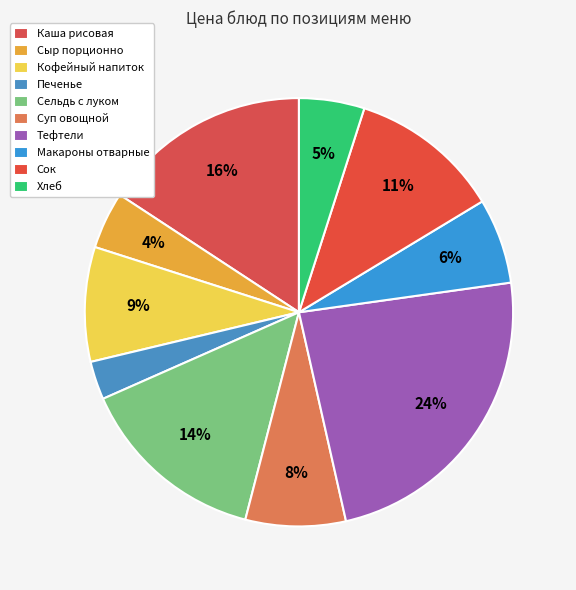

To the nearest percent, what percentage of the pie is Сыр порционно?

4%